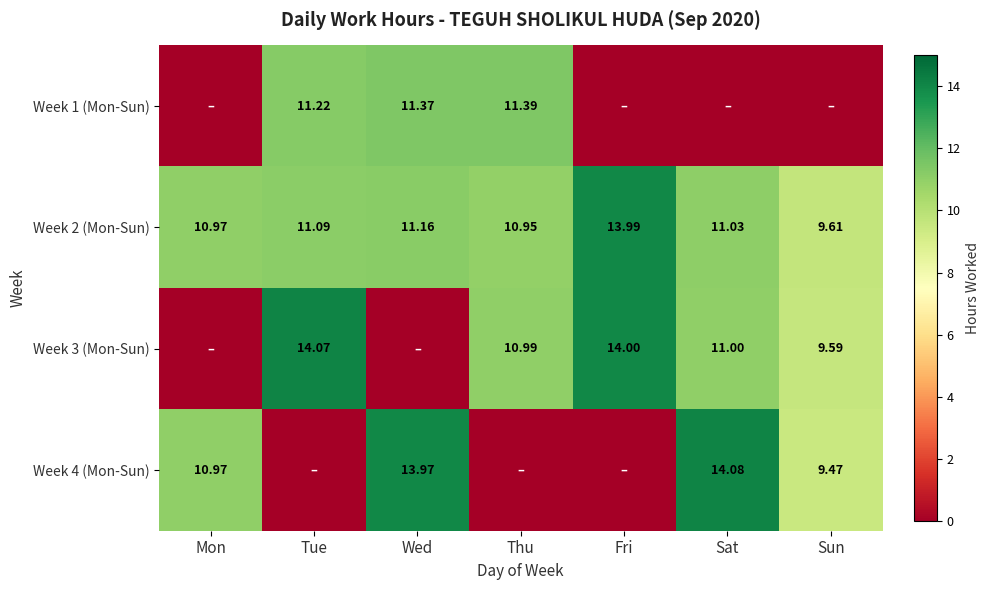

The Week 4 (Mon-Sun) series shows 0.0 at Thu. True or false?

True